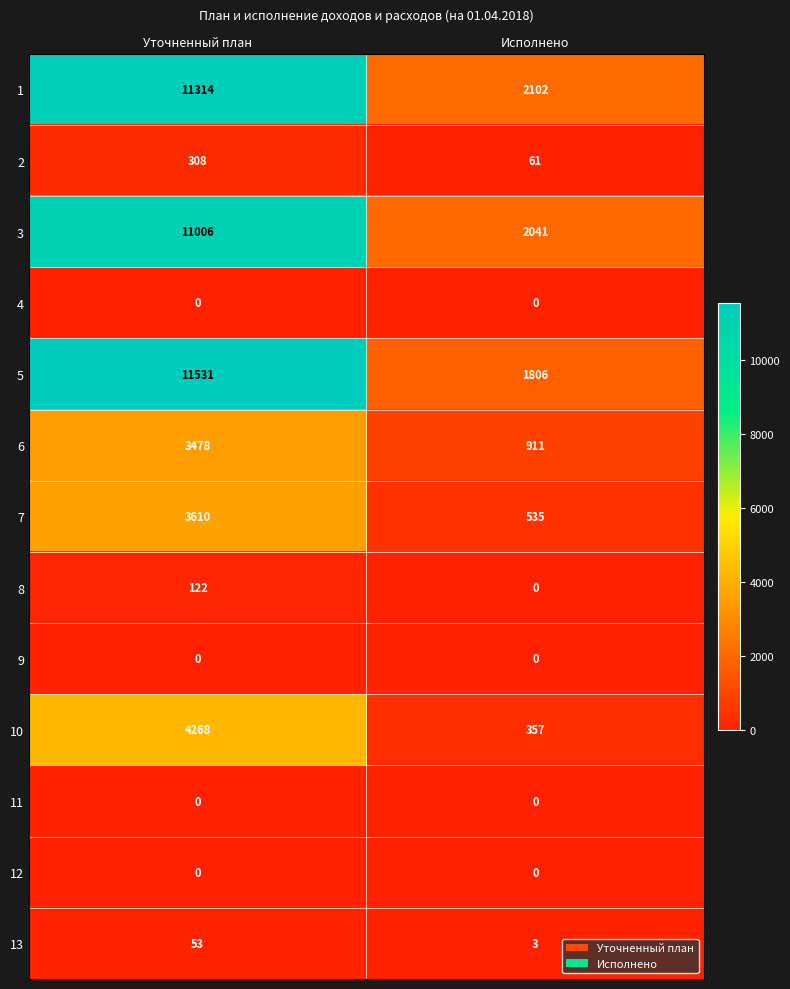

Count the number of data series in this chart.

13